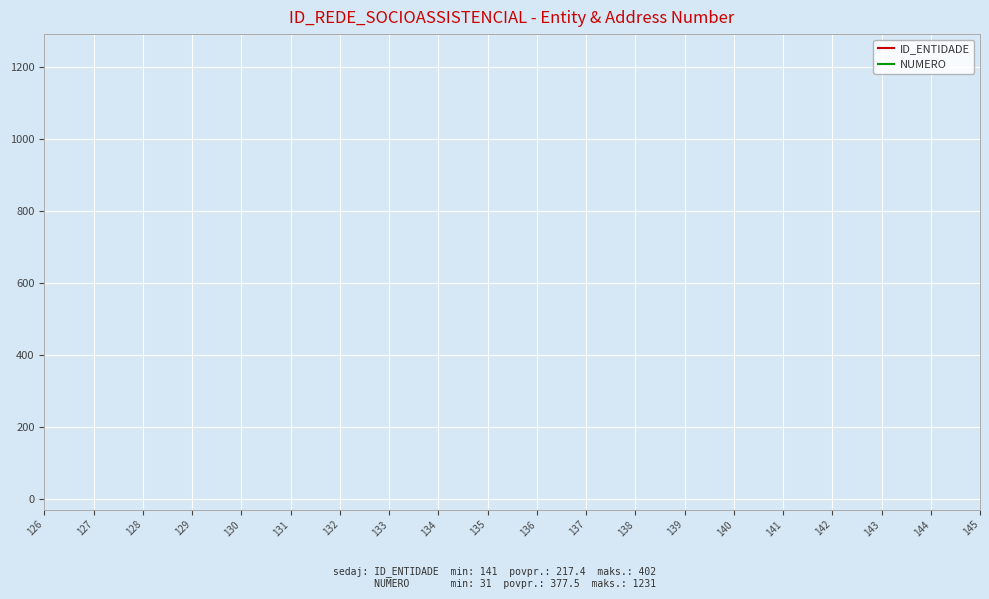

Which series has the widest spread of values?

NUMERO